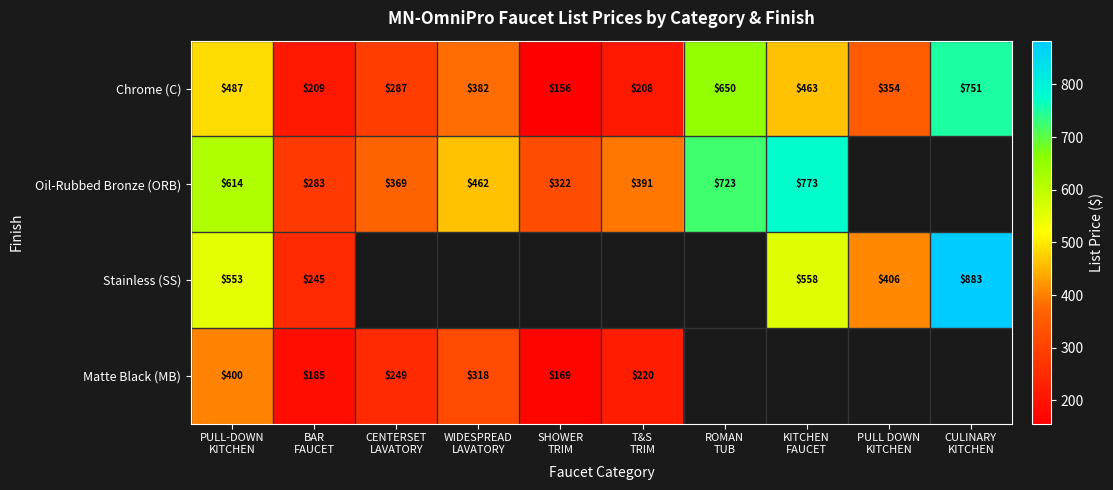

What is the difference between the maximum and second lowest values in the Chrome (C) series?

543.0